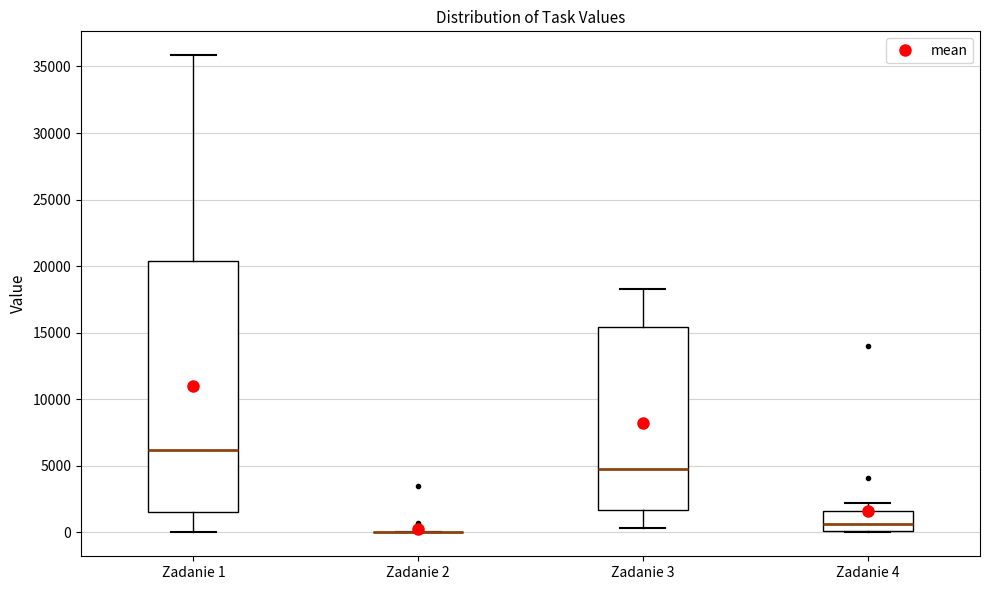

Comparing the boxes themselves (not the whiskers), which one is the tallest?

Zadanie 1